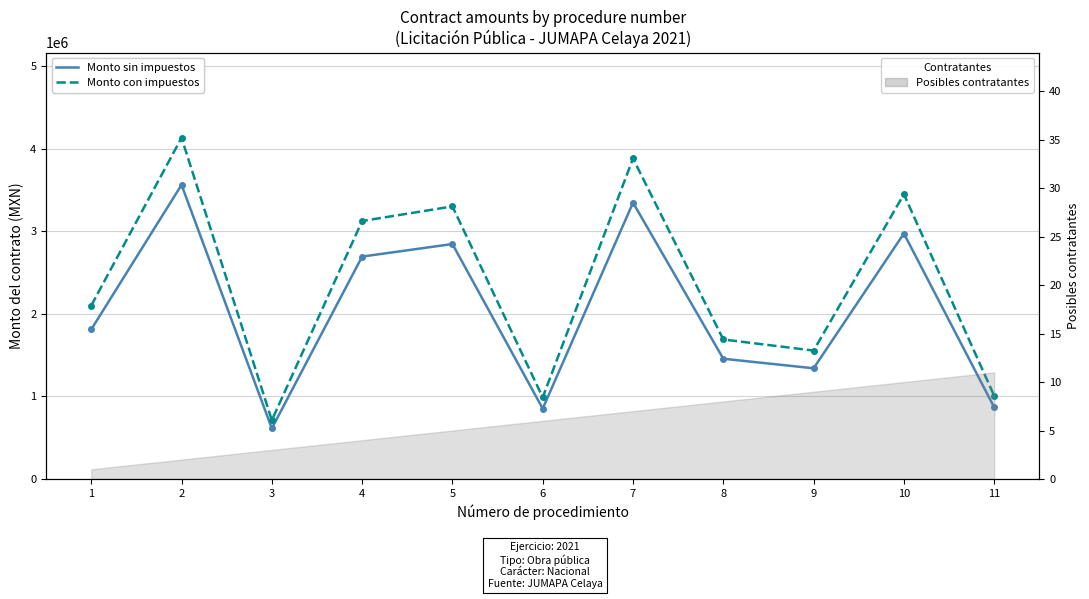

Which series has the widest spread of values?

Monto total con impuestos (MXN)